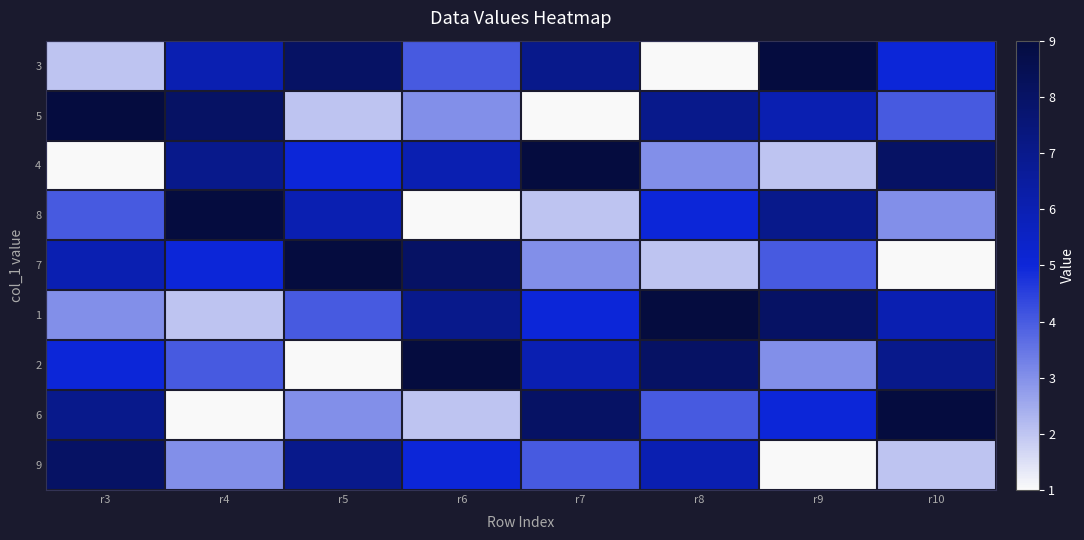

Which label corresponds to the smallest value in the chart?

r8